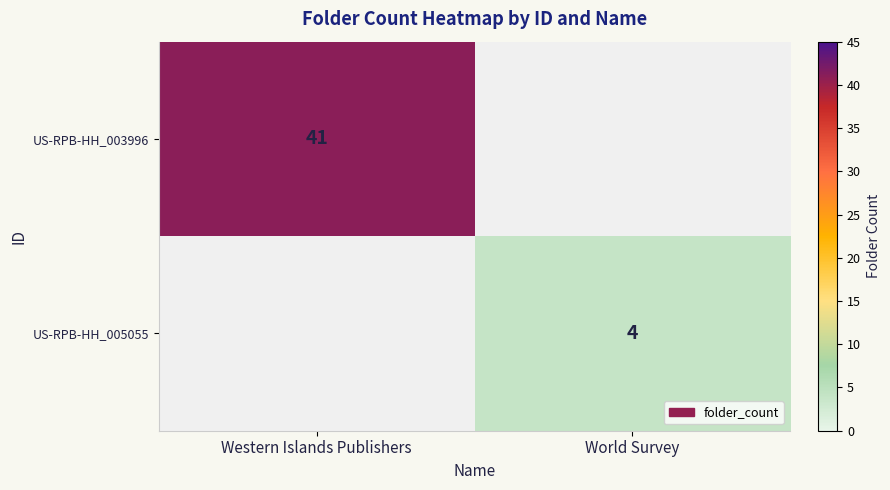

True or false: US-RPB-HH_003996 has a value of 57 at Western Islands Publishers.

False